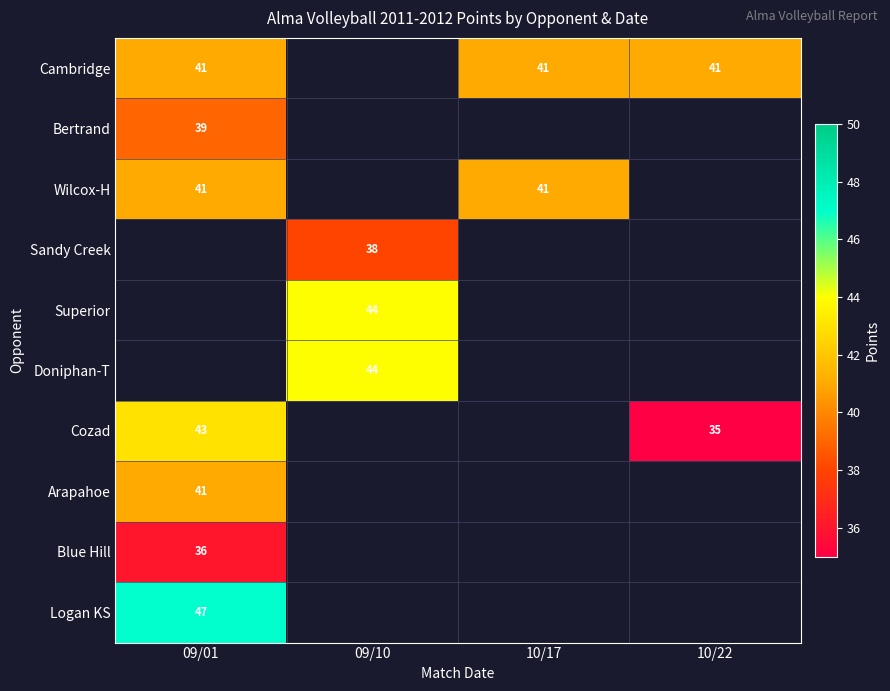

The value of Arapahoe at 09/01 is 14. True or false?

False